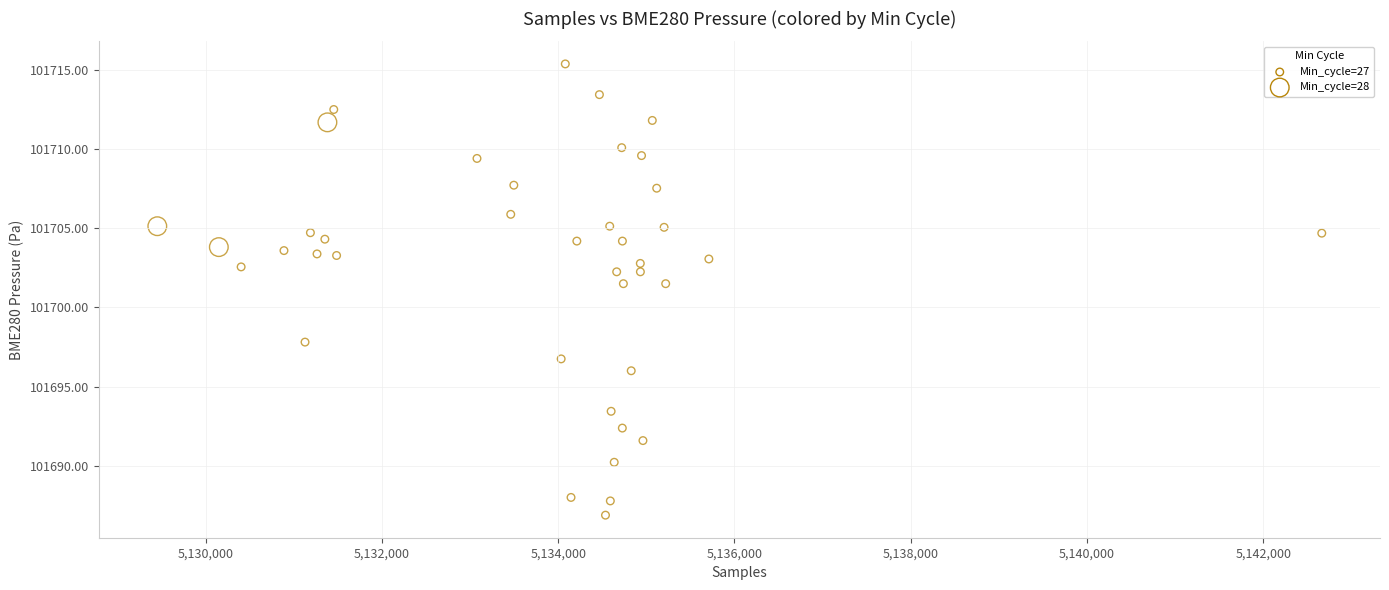

What is the range of Y values (max minus min)?

28.5